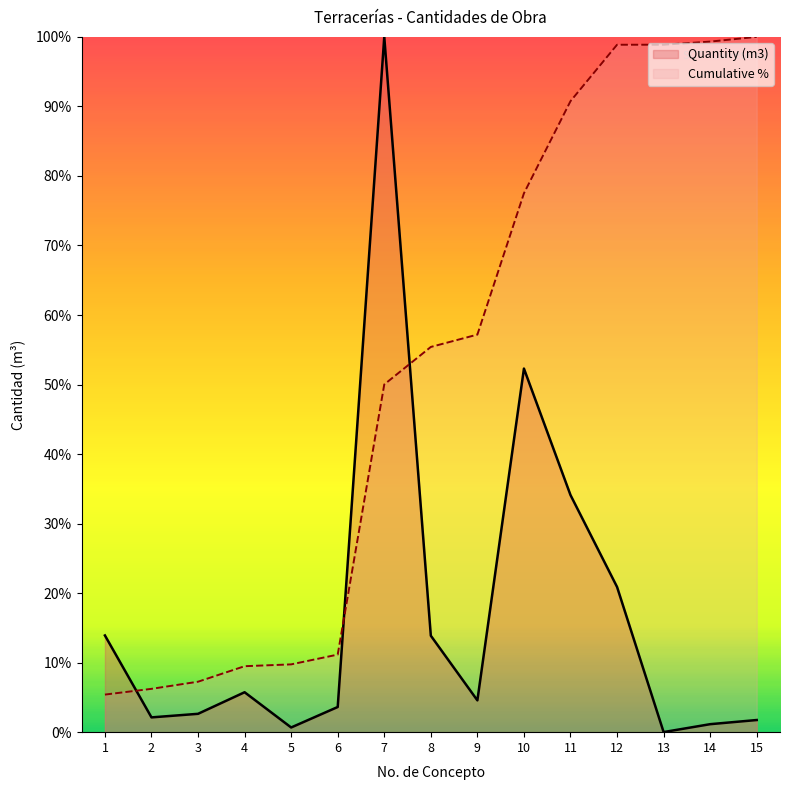

Does the chart have visible grid lines?

No